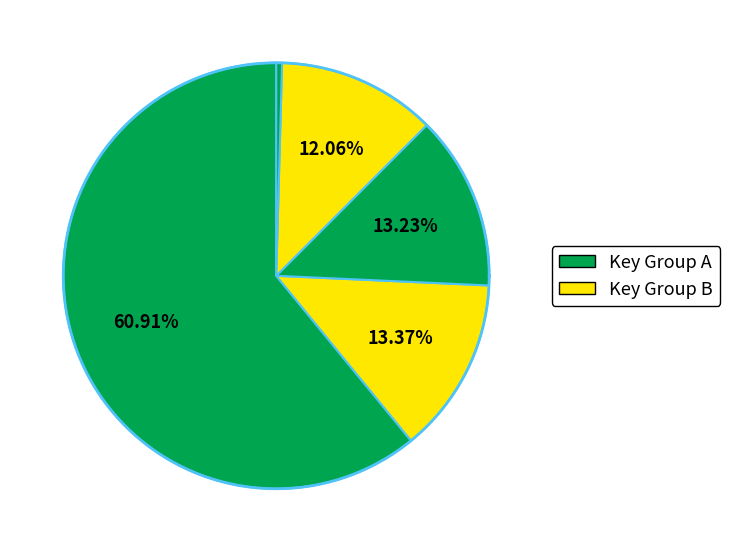

Is it true that Broken Ornament is 21% of the pie?

False